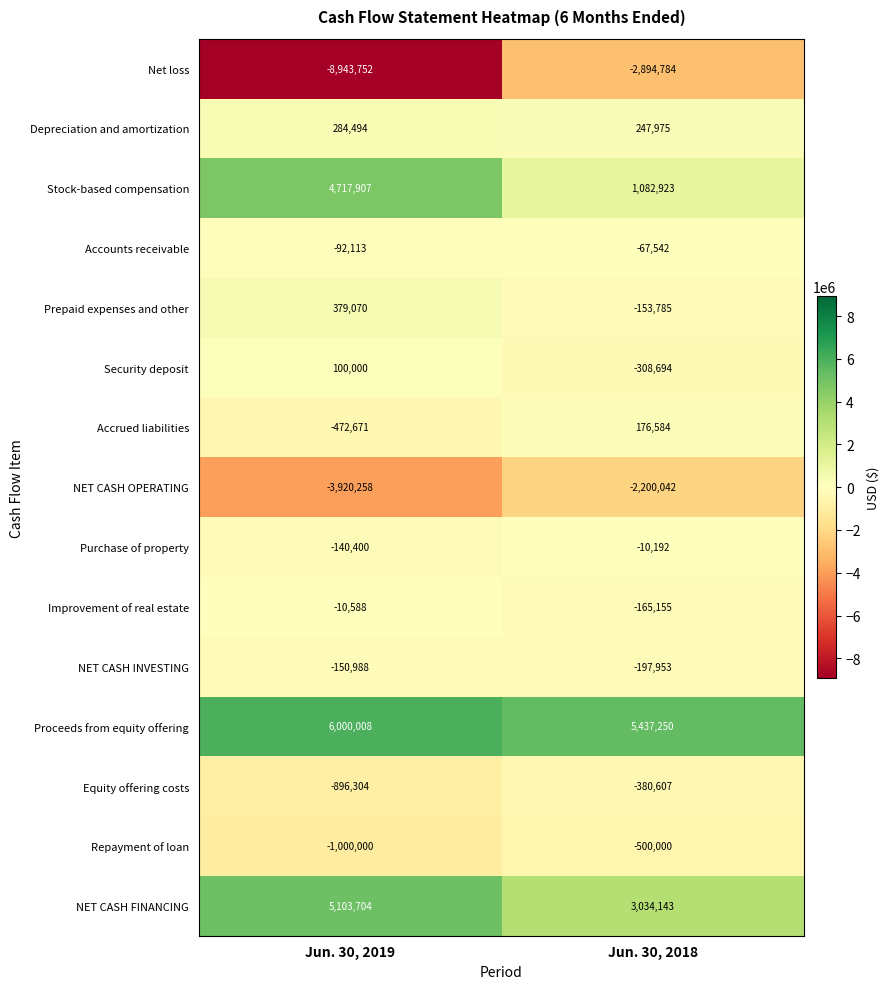

What is the total value across all series at Jun. 30, 2019?

958109